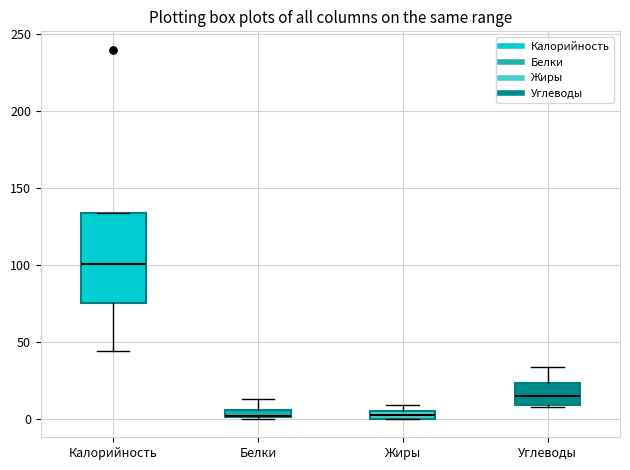

Comparing the boxes themselves (not the whiskers), which one is the tallest?

Калорийность